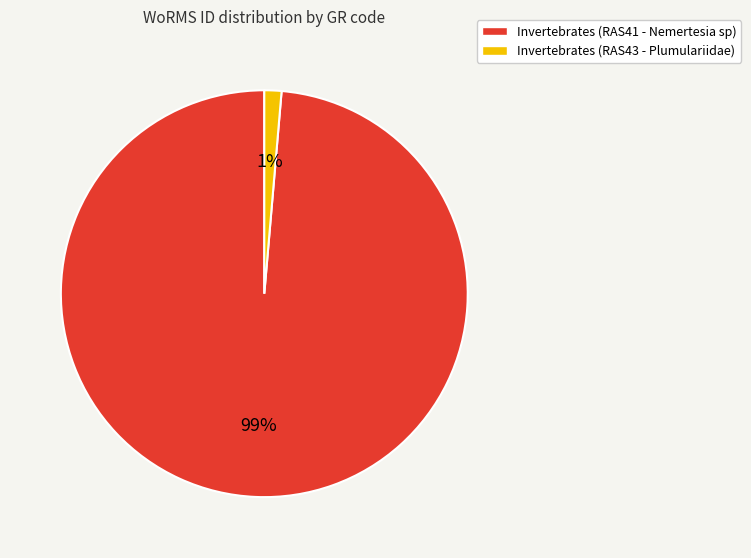

How many segments does this pie chart have?

2